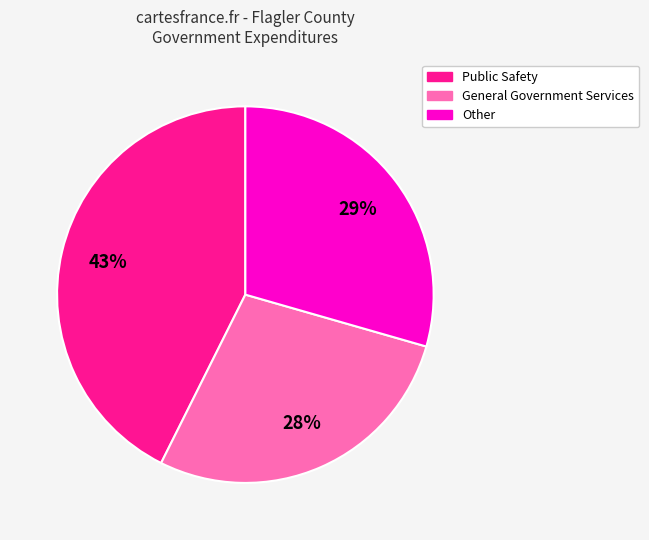

To the nearest percent, what is the difference between the largest and smallest slice percentages?

15%